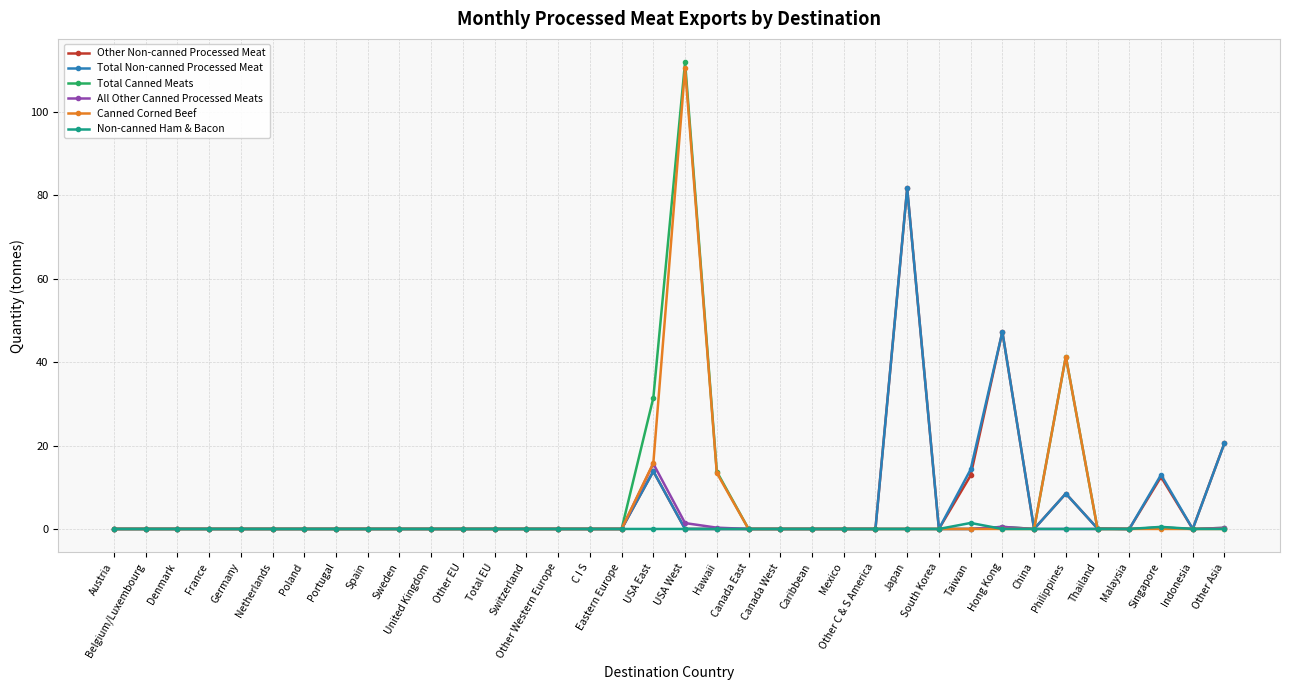

What is the label of the 9th point from the right?

Taiwan